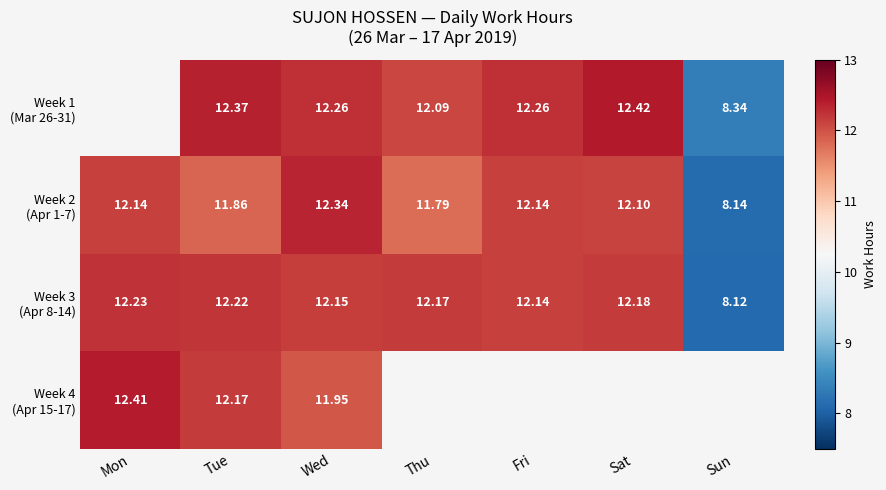

Is it true that Week 1 (Mar 26-31) equals 16.2 at Thu?

False